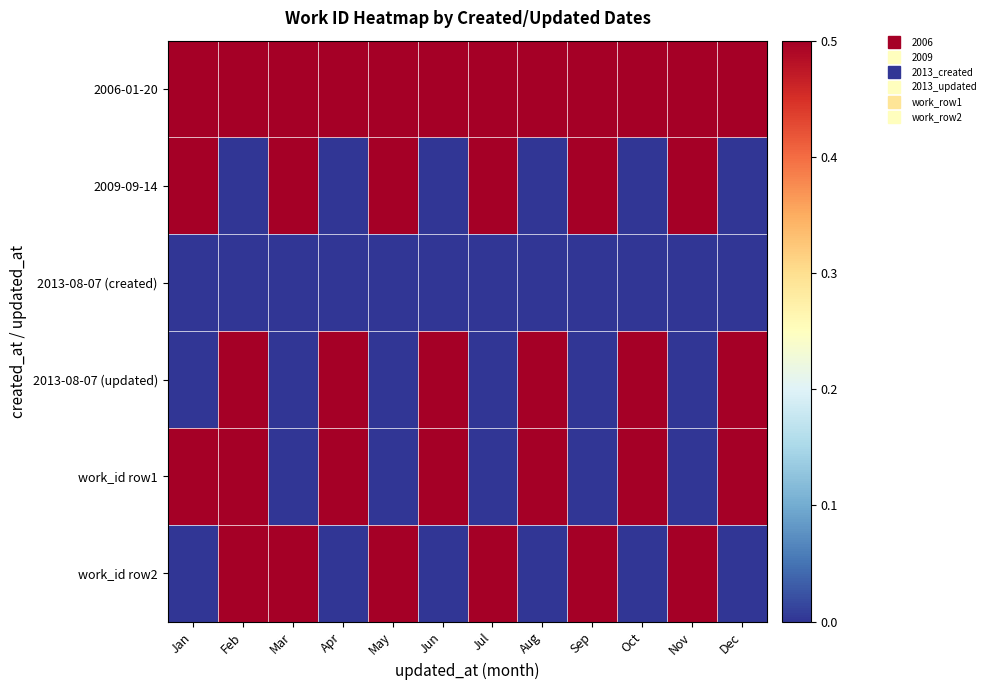

At how many categories does at least one series exceed 0?

12